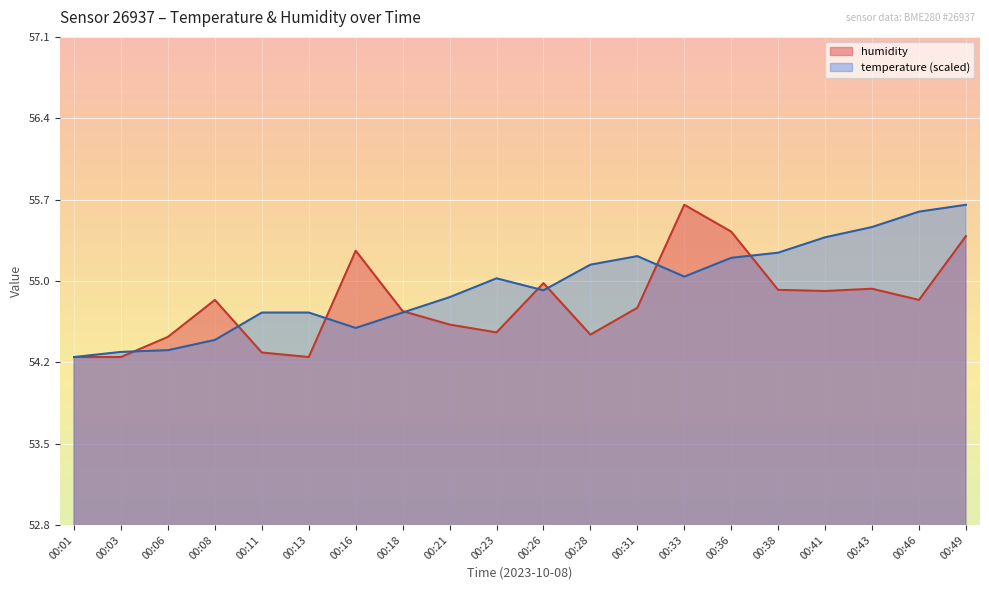

At which category does humidity reach its first local peak?

00:08